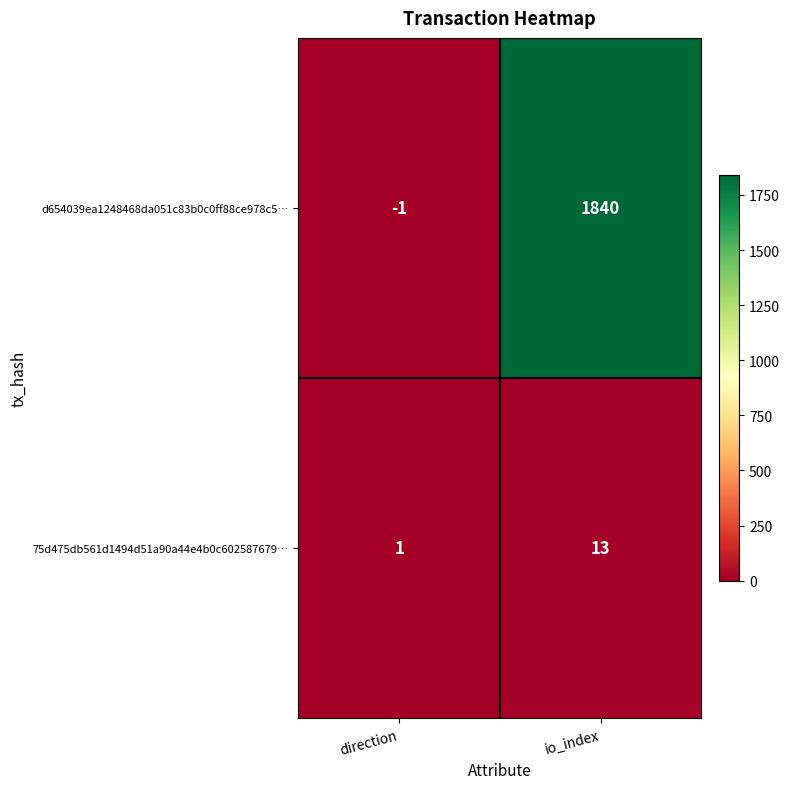

At which label is 75d475db561d1494d51a90a44e4b0c602587679… closest to 7?

direction